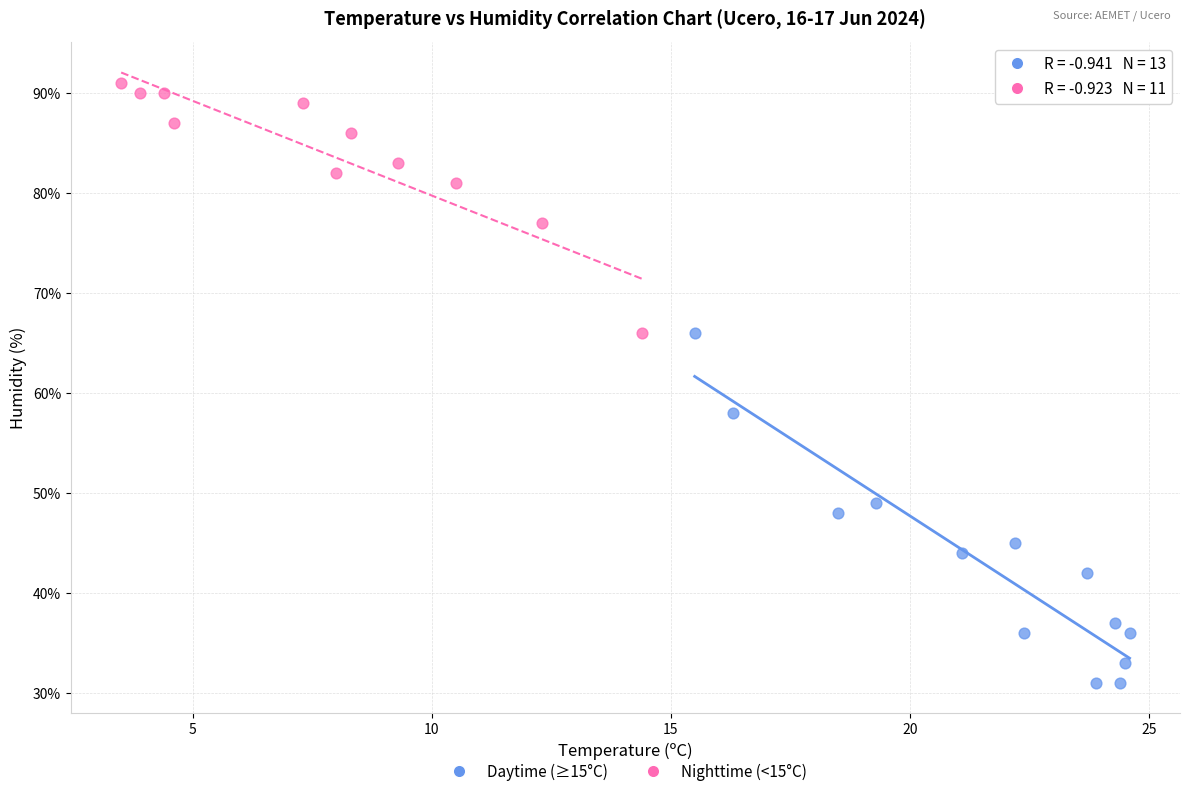

What are all the series names shown in the legend?

Daytime (≥15°C), Nighttime (<15°C)